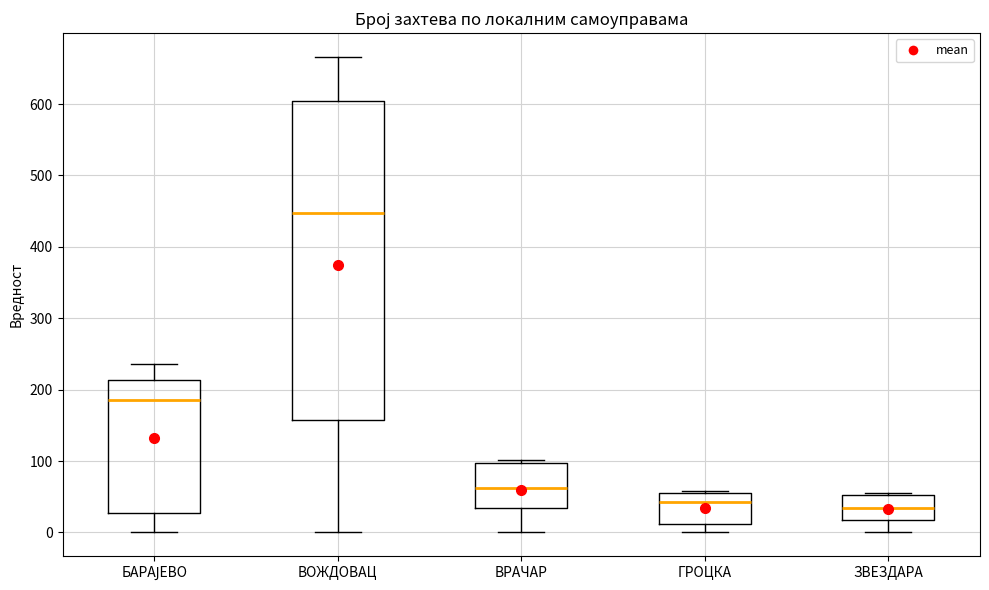

Where does the lower whisker of the box for ЗВЕЗДАРА end on the y-axis? The values are not printed on the chart, so give them approximately, as read against the axis.

0